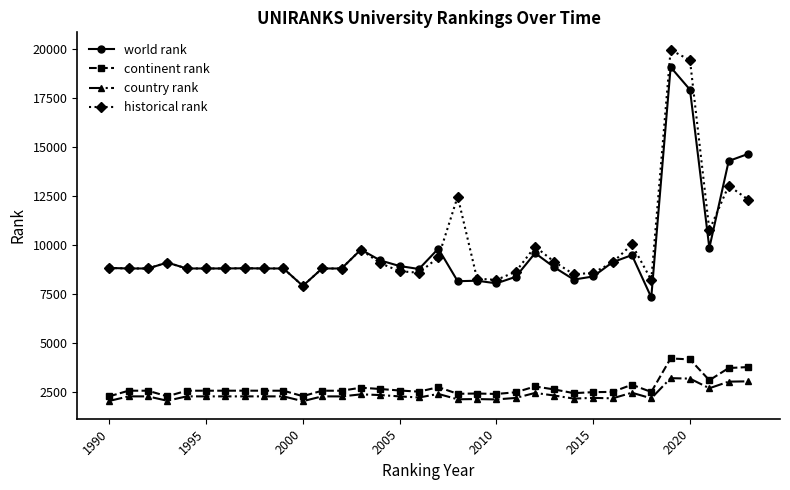

What is the value of the historical rank point at the 5th from the left?

8800